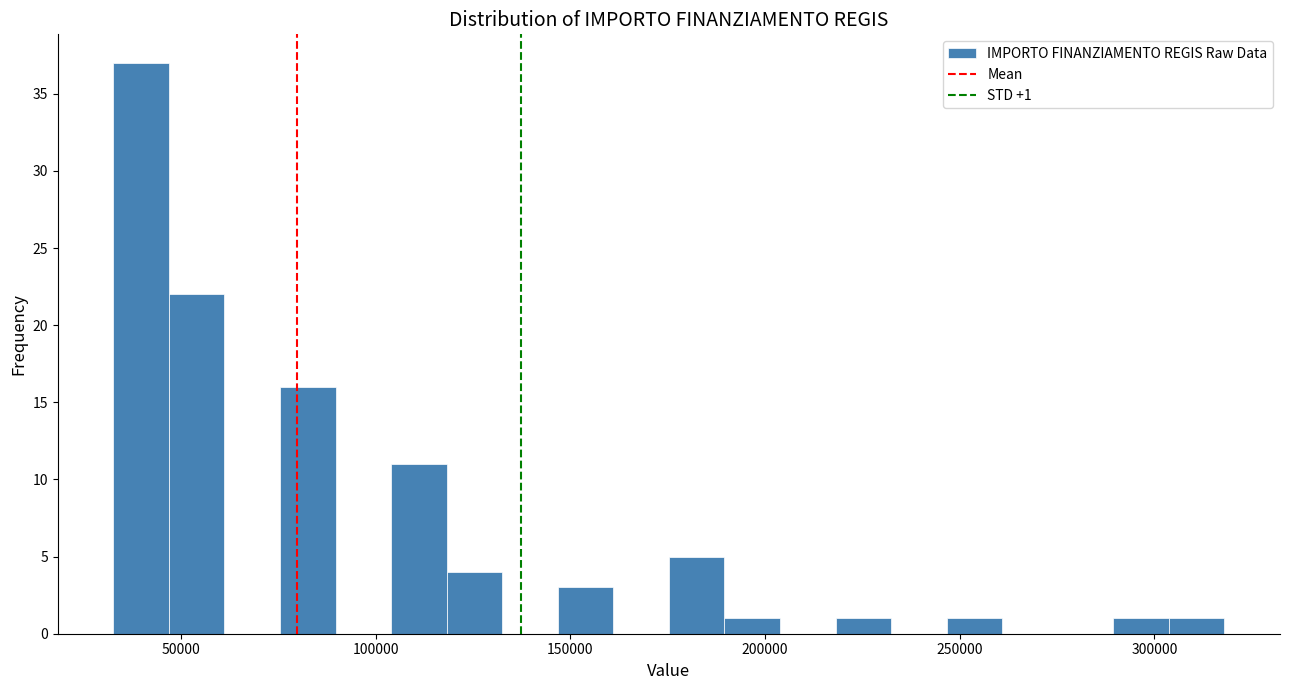

Read against the x-axis, roughly where is the centre of the tallest bar?

40000